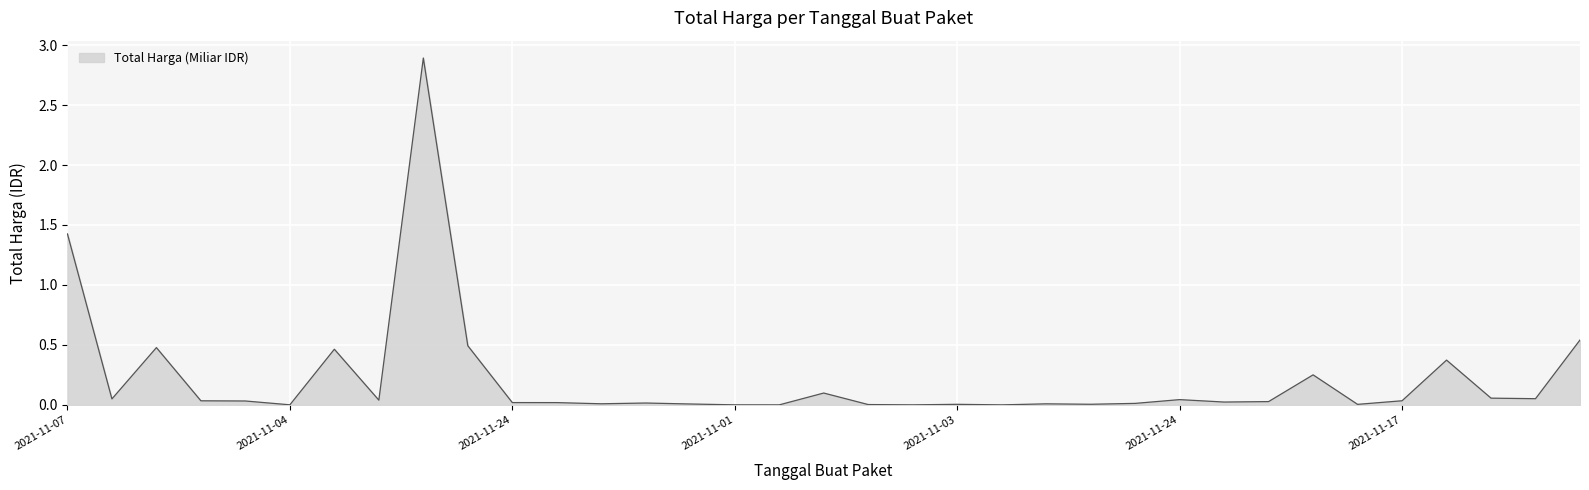

Count the number of categories in the chart.

35